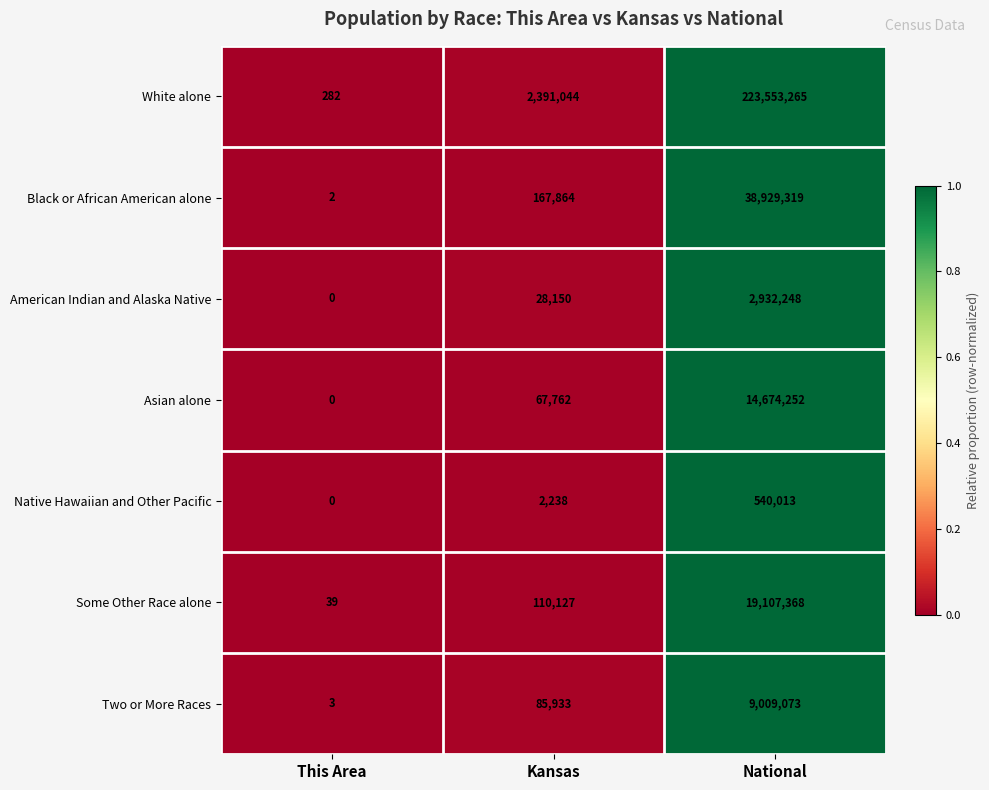

Which category has the lowest value in the American Indian and Alaska Native series?

This Area